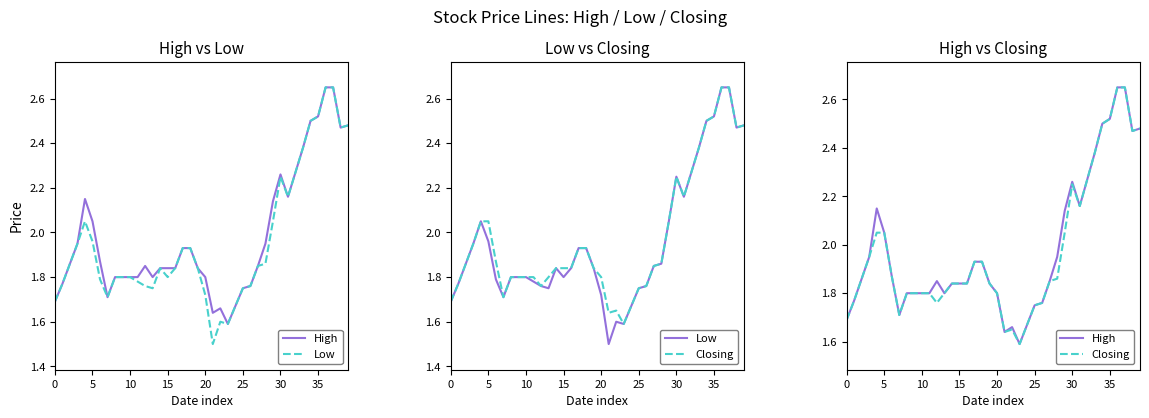

List the series in order of their peak value, lowest first.

High, Low, Closing